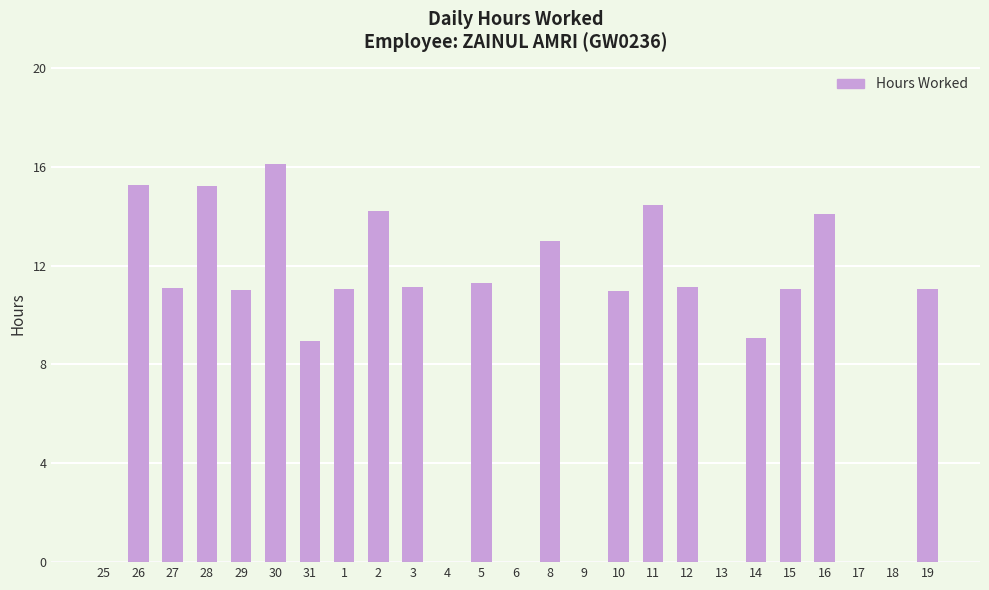

Where does the data first go above 11?

26